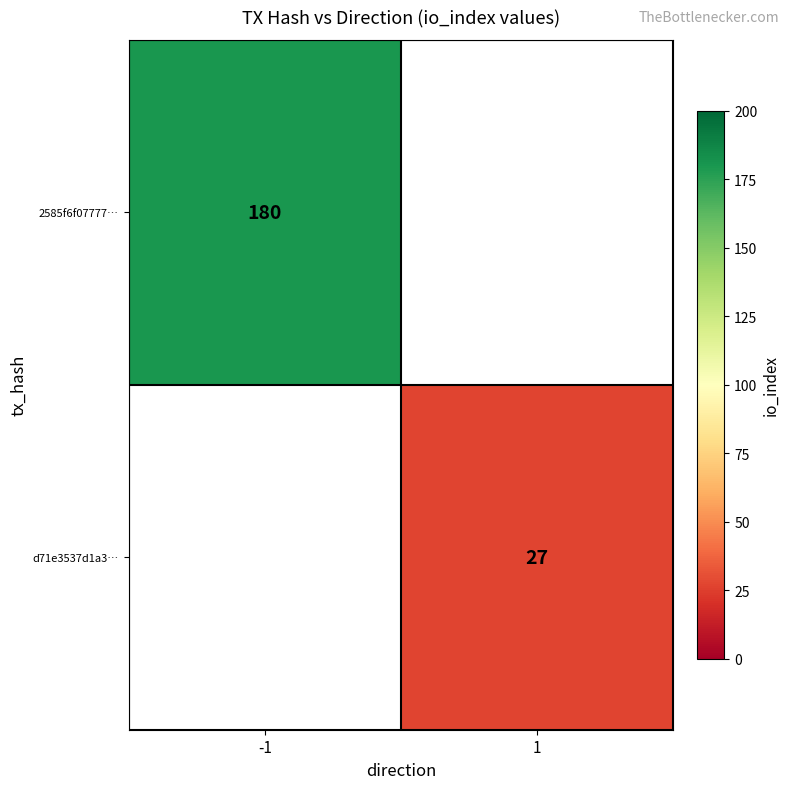

Which label corresponds to the largest value in the chart?

-1